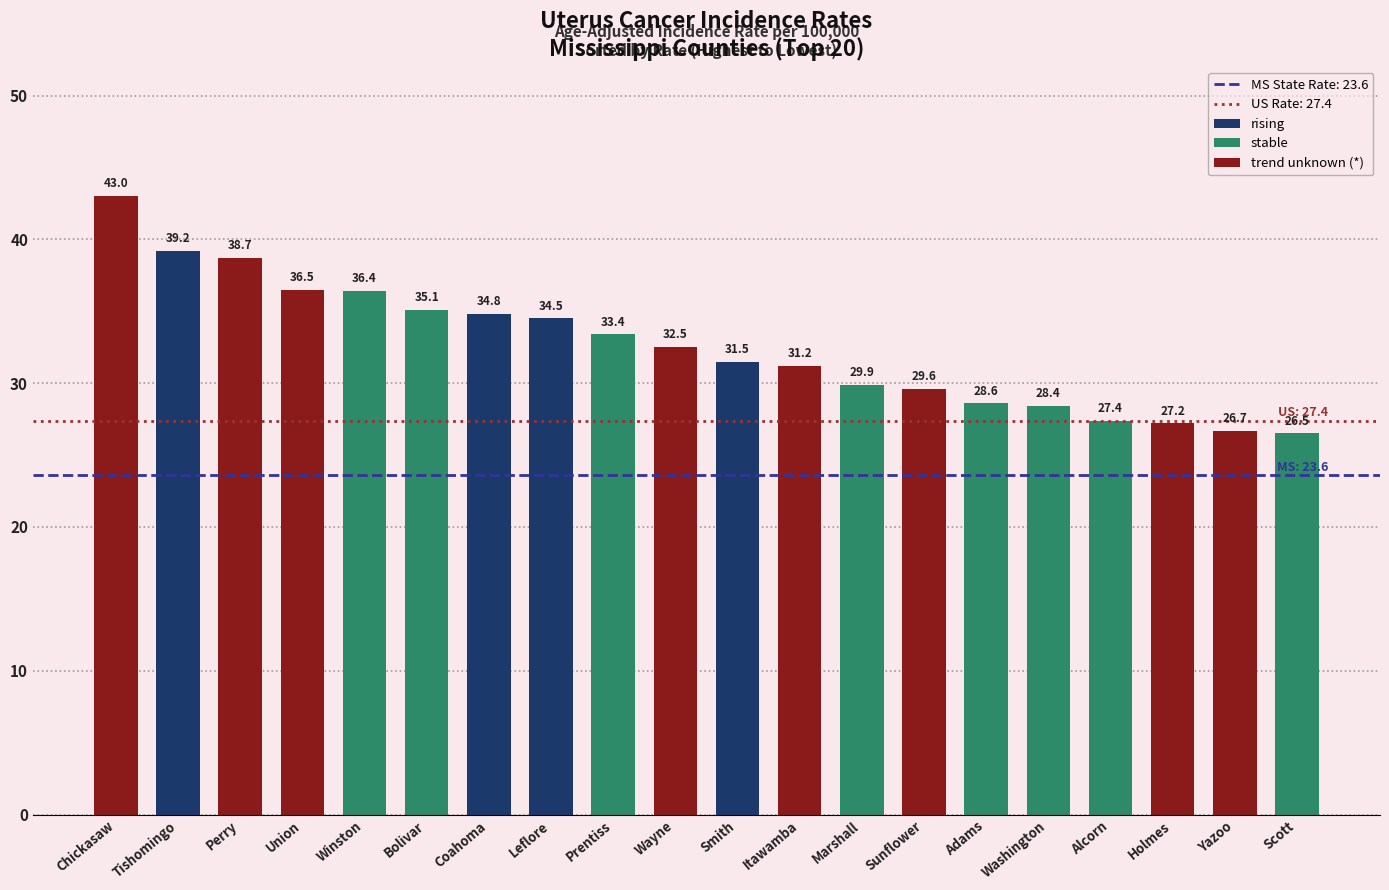

Reading left to right, transcribe all the data shown in this chart.

43.0	39.2	38.7	36.5	36.4	35.1	34.8	34.5	33.4	32.5	31.5	31.2	29.9	29.6	28.6	28.4	27.4	27.2	26.7	26.5